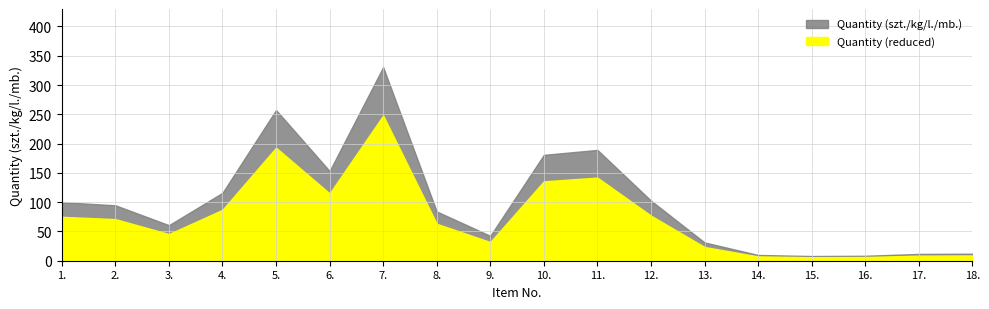

At which category does the chart reach its peak across all series?

7.